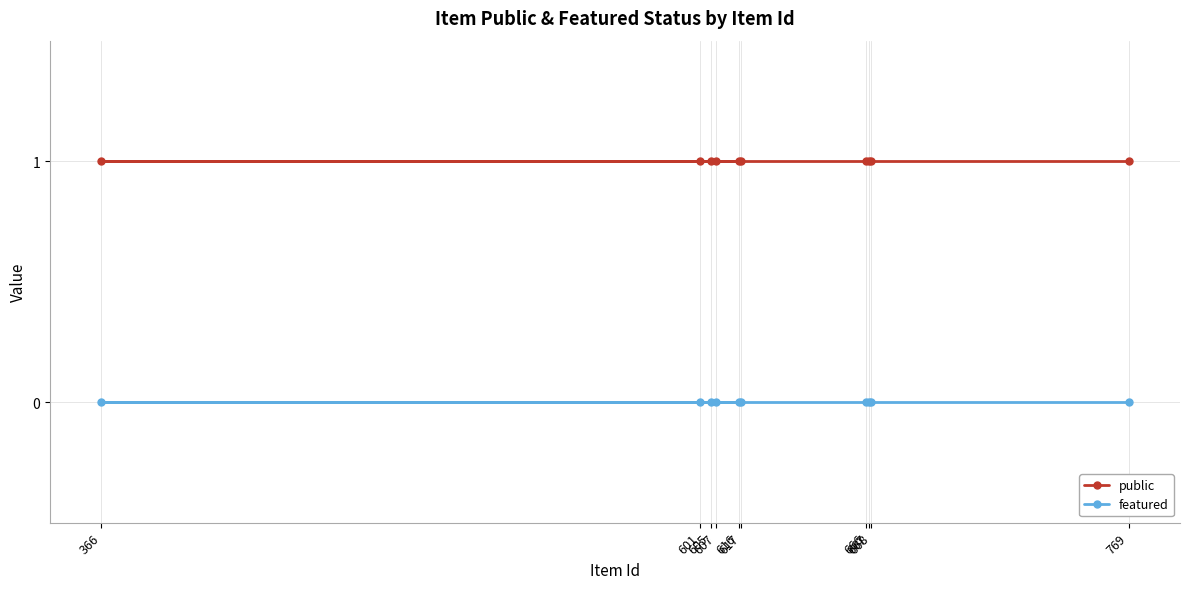

At 605, list the series in order from largest to smallest.

public, featured